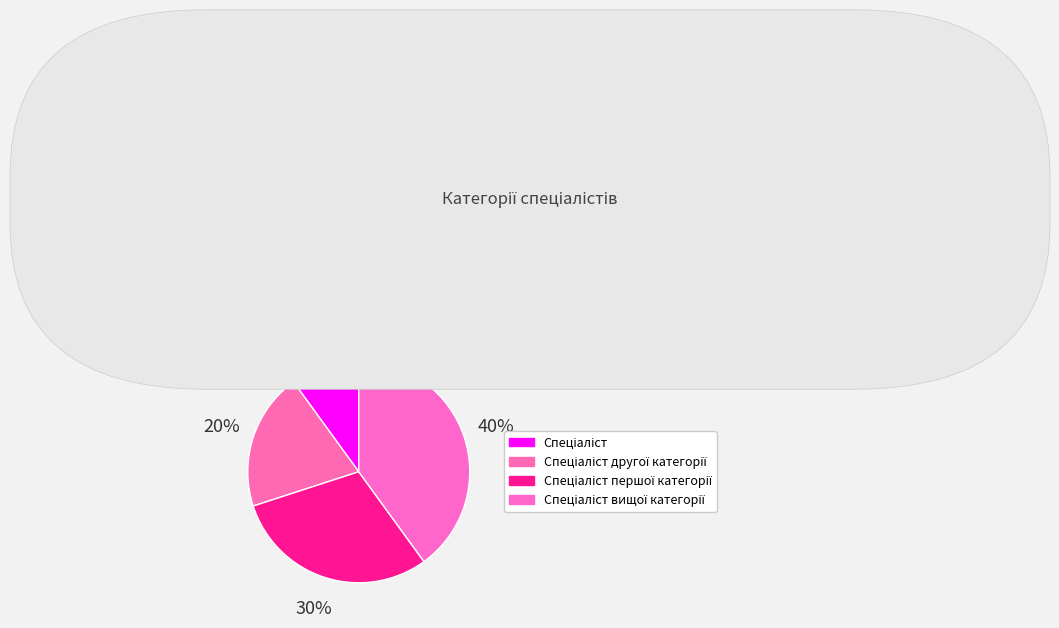

To the nearest percent, what is the difference between the Спеціаліст and Спеціаліст першої категорії slice percentages?

20%